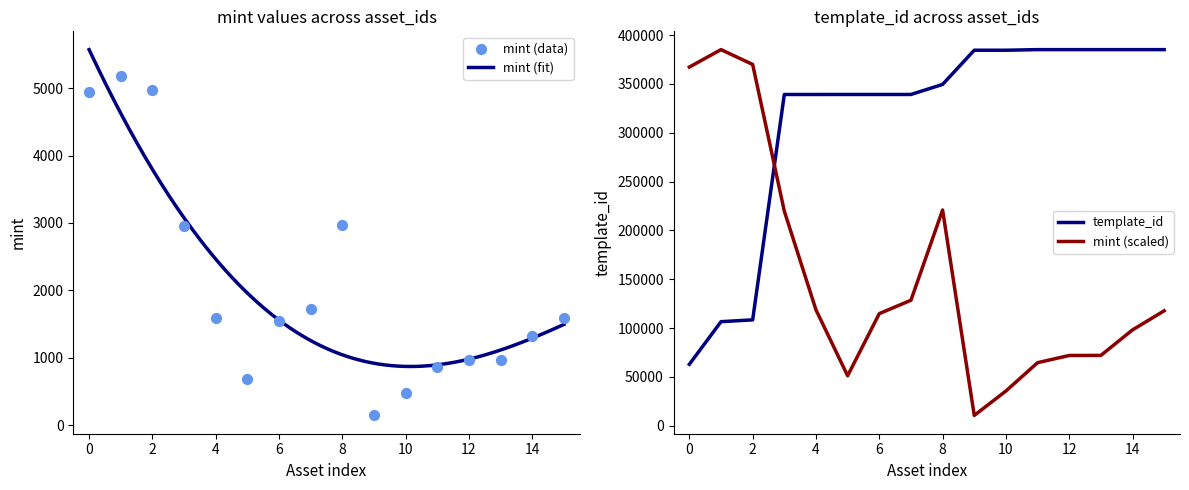

Which series reaches the maximum Y coordinate?

template_id